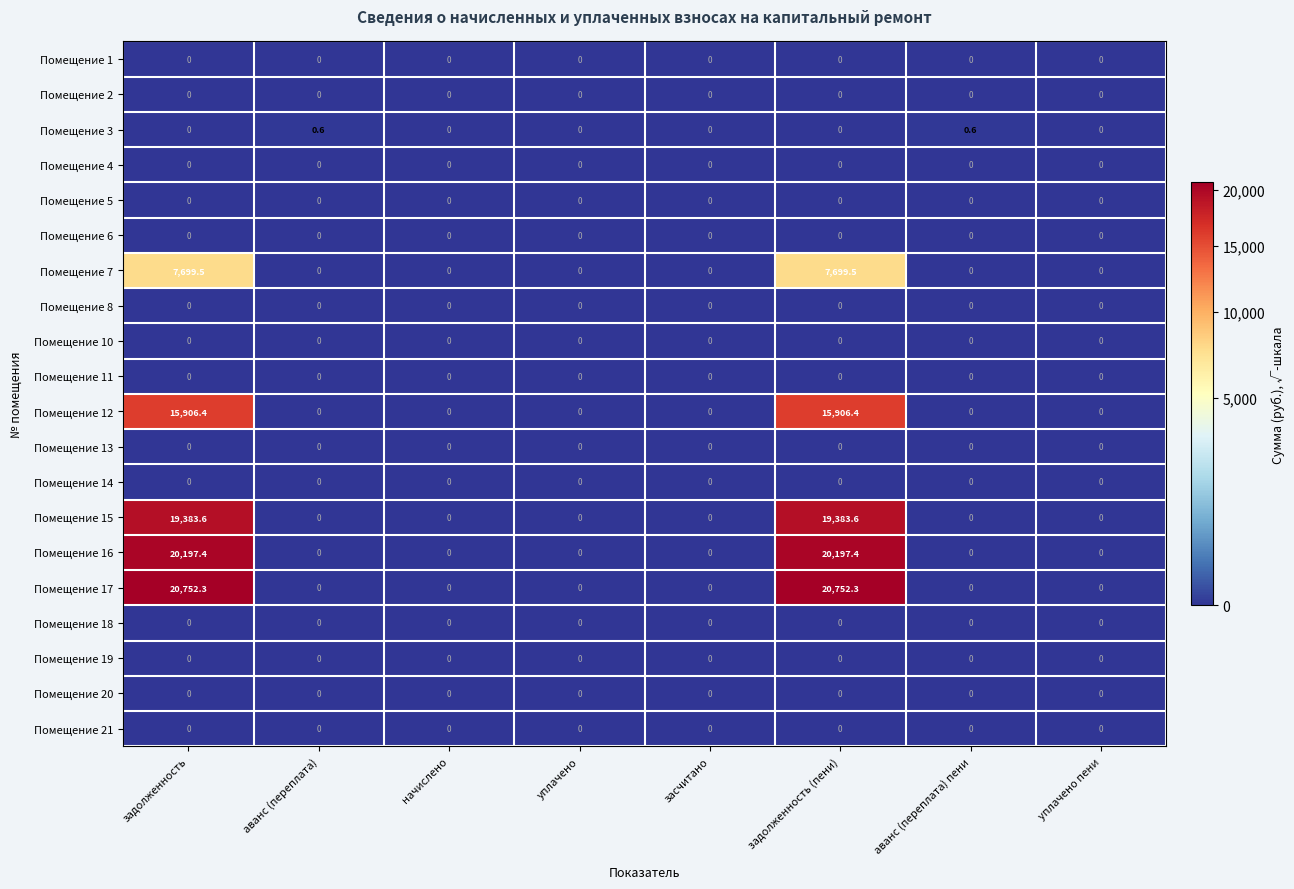

What is the maximum value shown in the chart?

20752.3